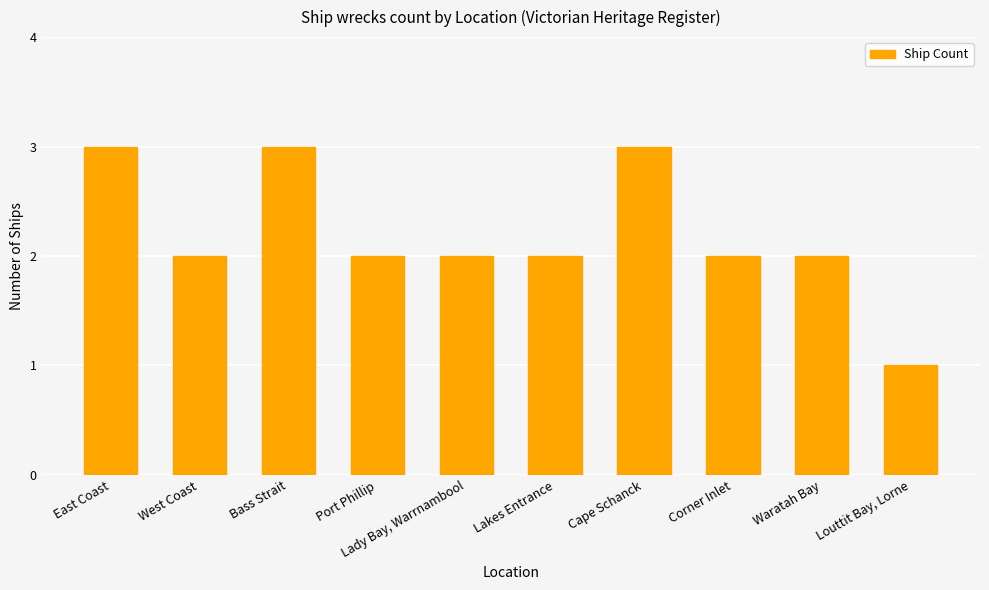

Which category has the lowest value across all series?

Louttit Bay, Lorne